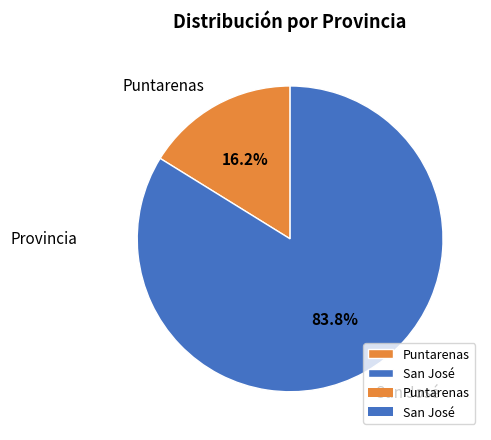

Is there a majority slice in this chart?

Yes